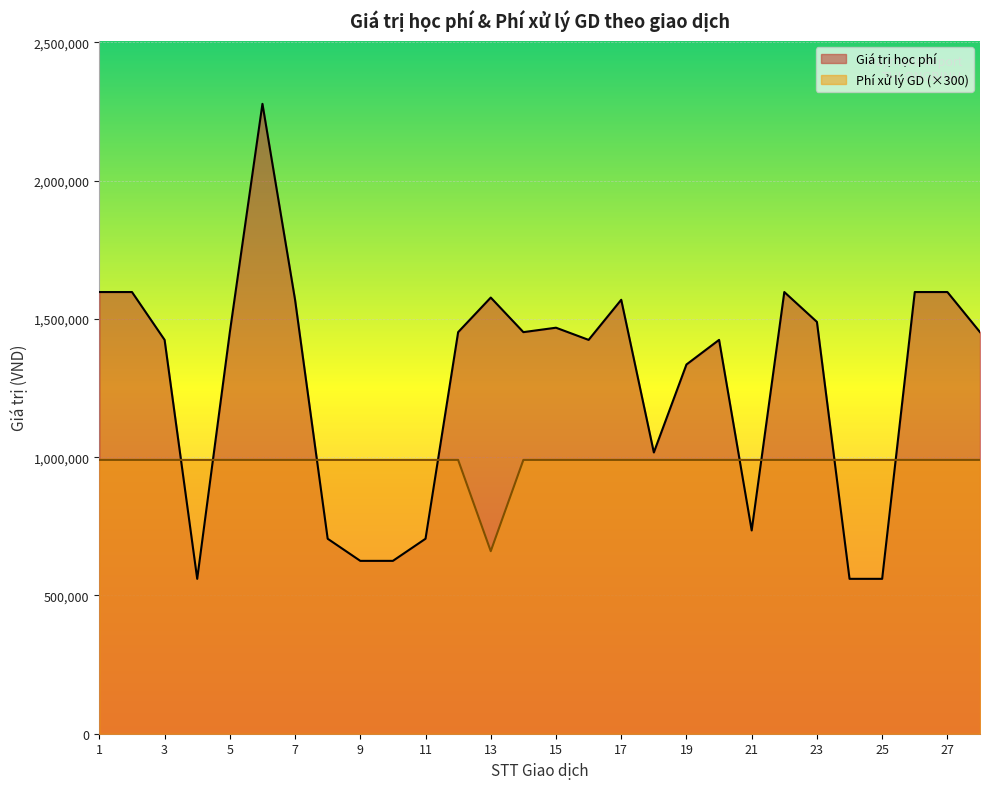

Rank the series by their maximum value, from lowest to highest.

Phí xử lý GD (×300), Giá trị học phí